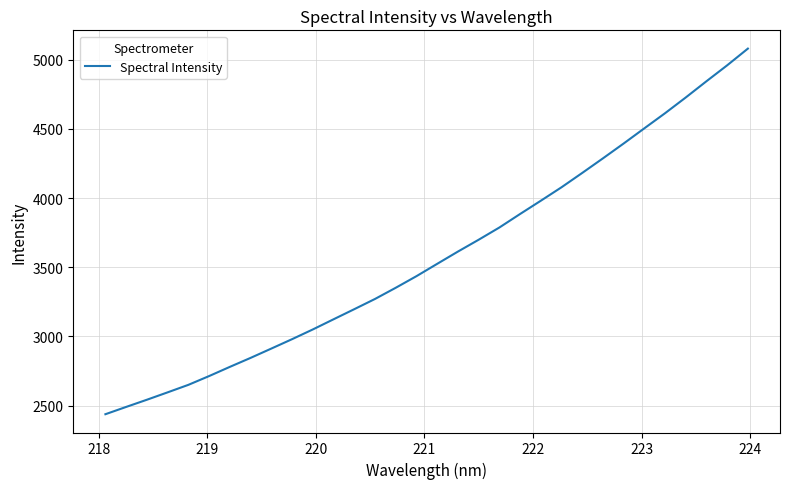

What is the difference between the maximum and minimum values?

2644.0